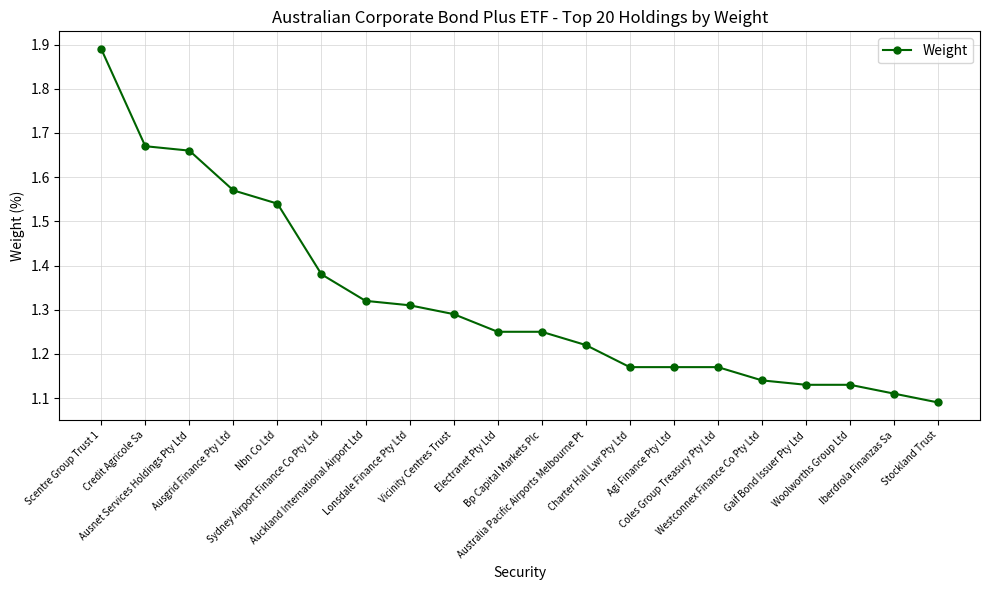

Which label corresponds to the smallest value in the chart?

Stockland Trust